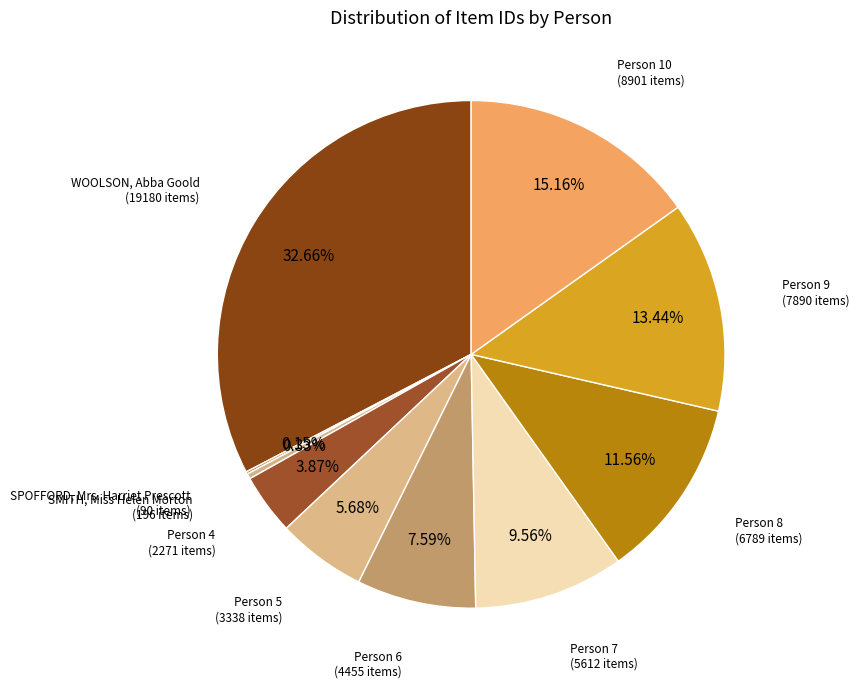

Does Person 9 represent more than half of the total?

No